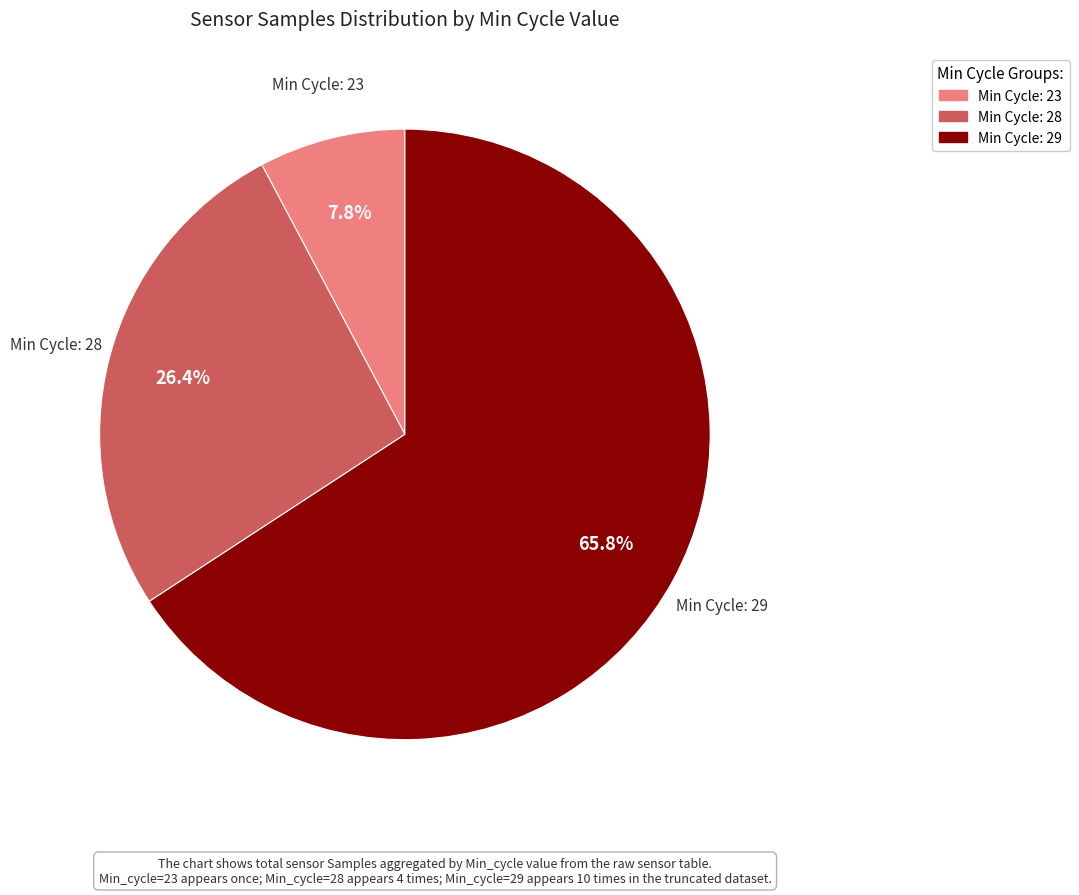

How many slices are in this pie chart?

3